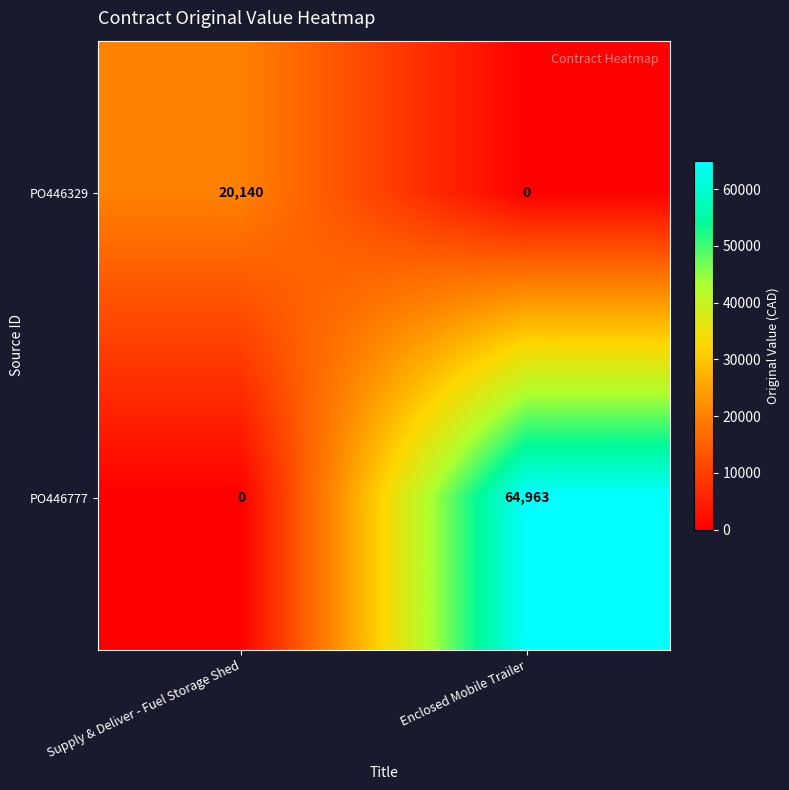

What is the spread (max minus min) of values at Enclosed Mobile Trailer?

64963